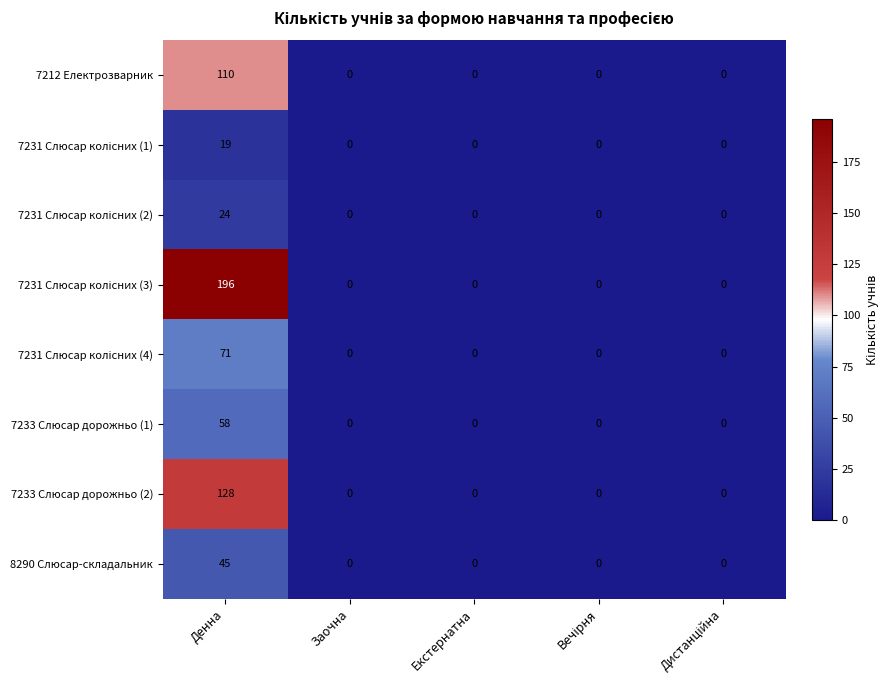

What is the sum of all 8290 Слюсар-складальник values?

45